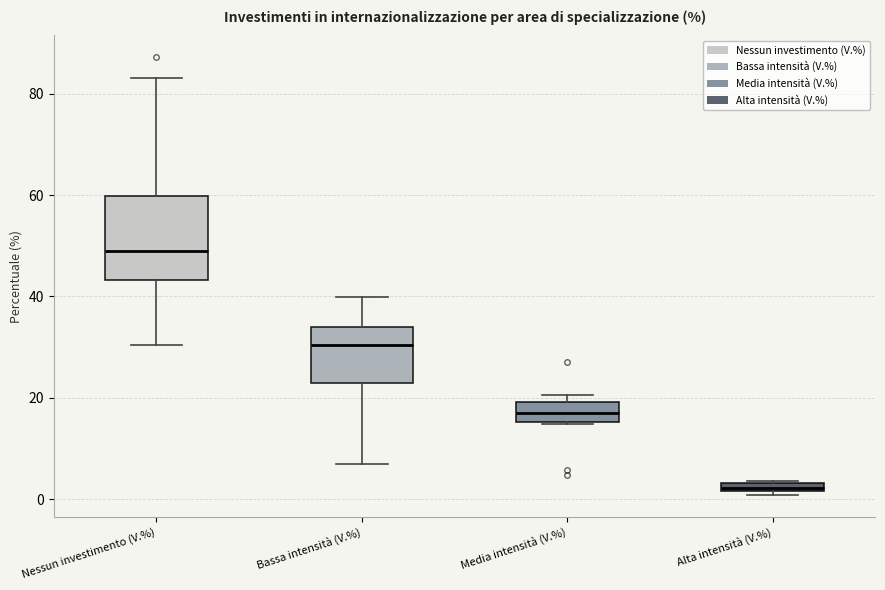

Which box's median line is the lowest?

Alta intensità (V.%)